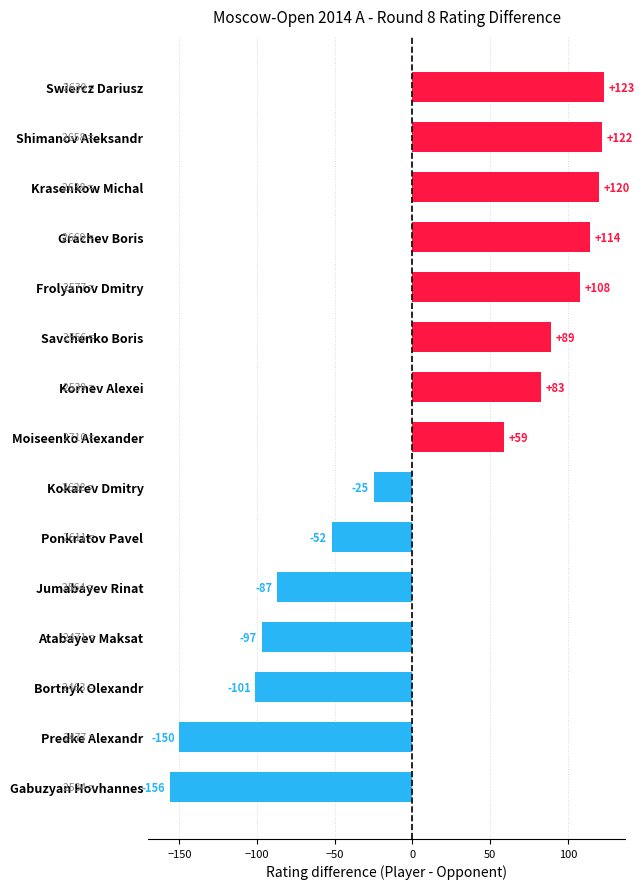

How many categories are shown in the chart?

15